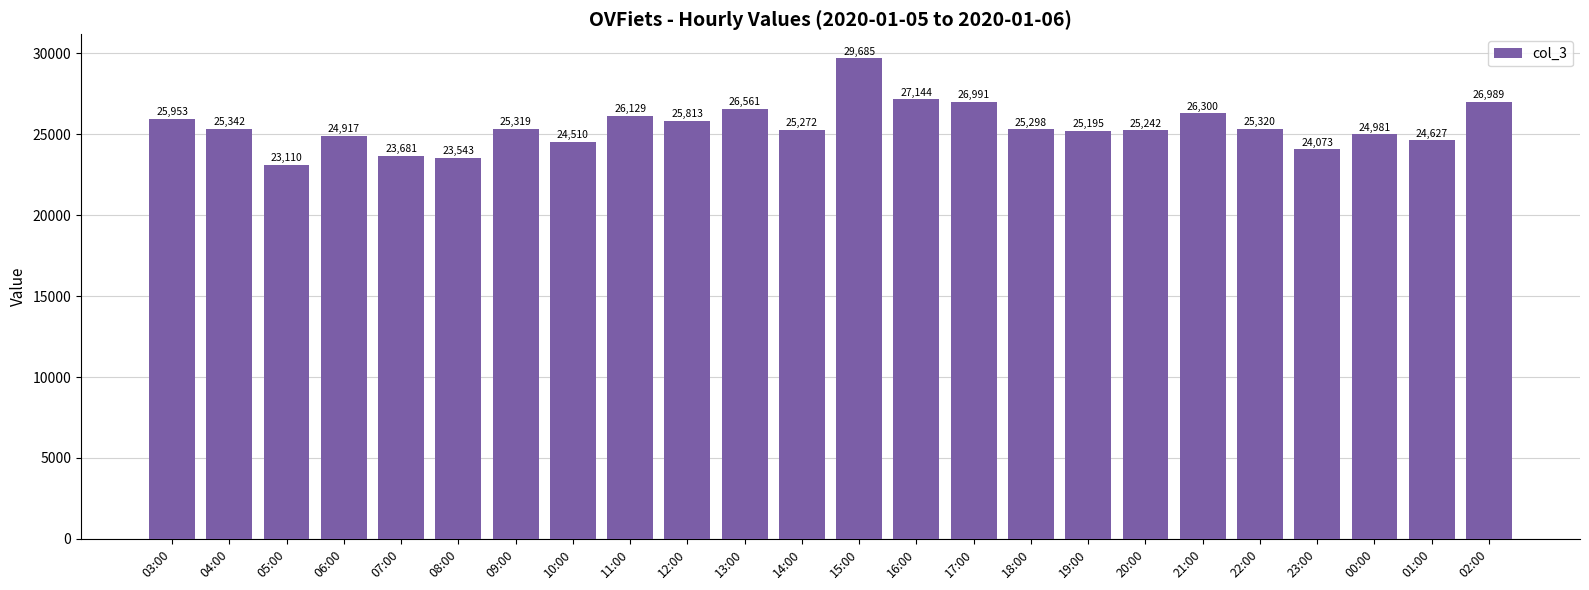

The chart shows a value of 33669 at 01:00. True or false?

False